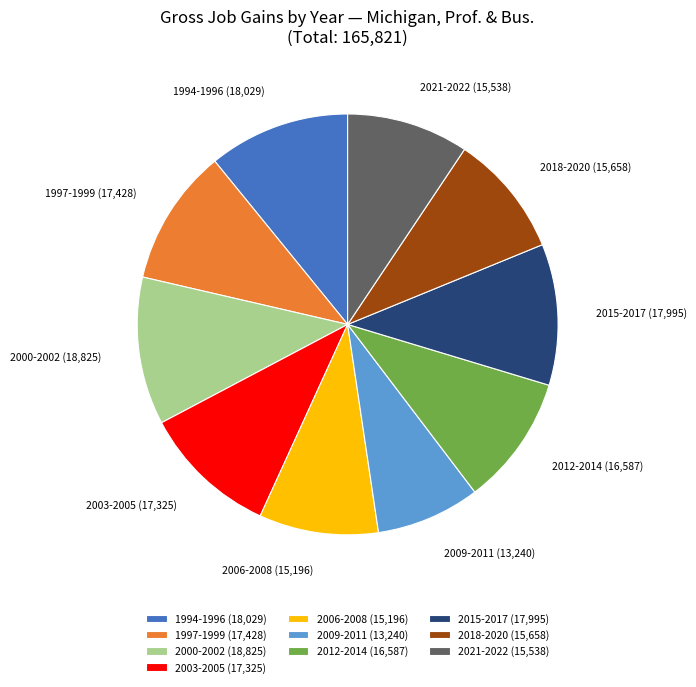

Is the sum of 2003-2005 and 2000-2002 greater than half?

No